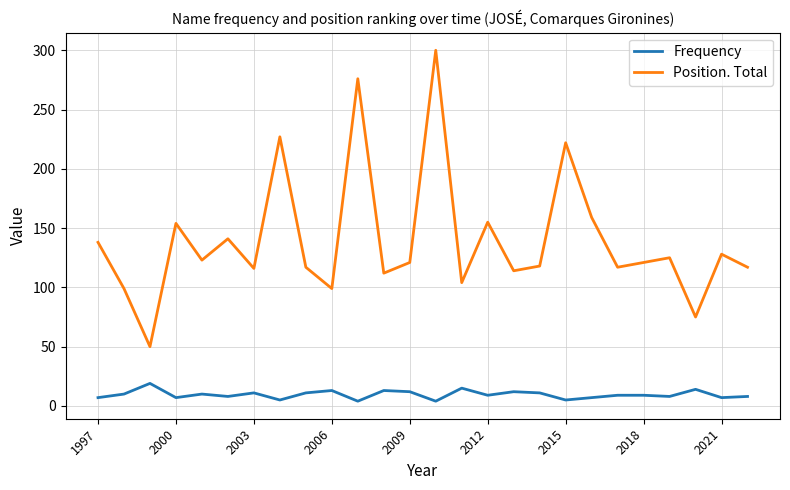

Which series has the widest spread of values?

Position. Total